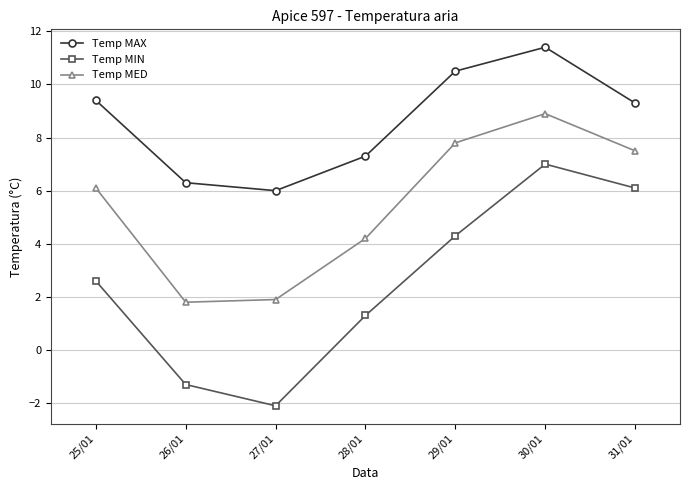

Rank the series at 25/01 from lowest to highest value.

Temp MIN, Temp MED, Temp MAX